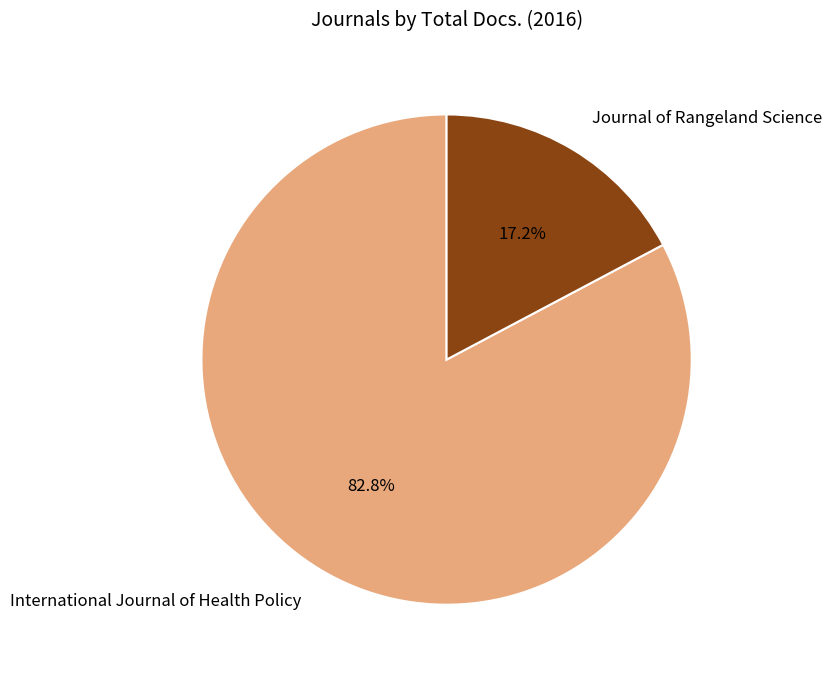

To the nearest percent, what percentage of the pie is Journal of Rangeland Science?

17%